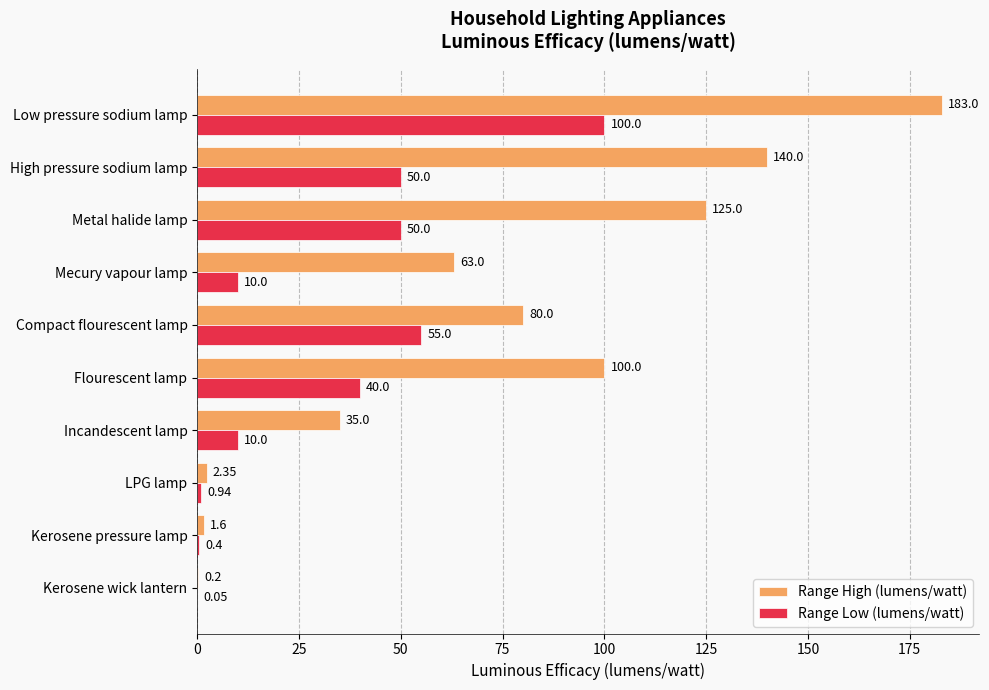

Between Kerosene pressure lamp and Metal halide lamp, which series saw the biggest shift?

Range High (lumens/watt)